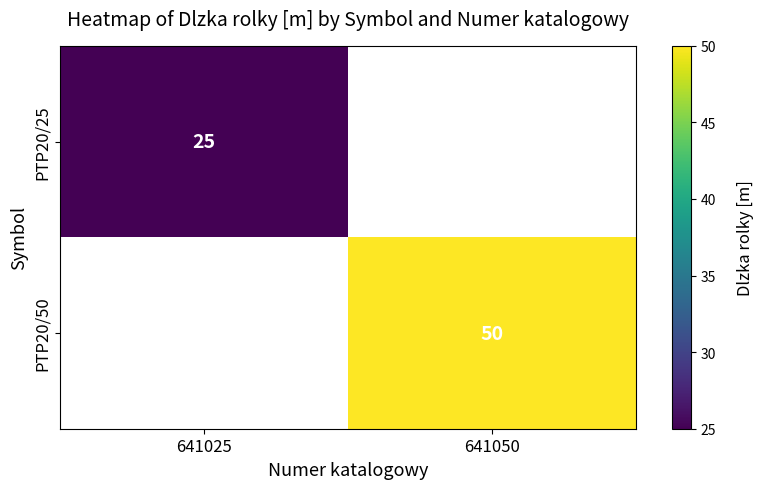

The PTP20/25 series shows 11 at 641025. True or false?

False